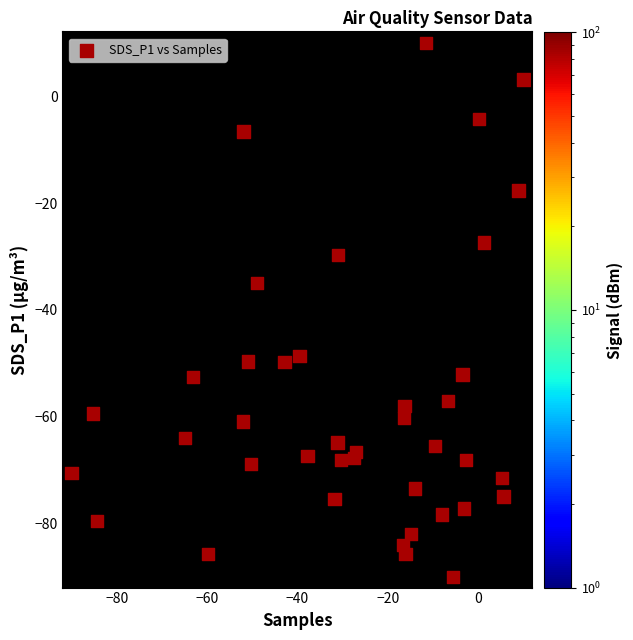

What Y value in the scatter plot is closest to -40?

-34.9